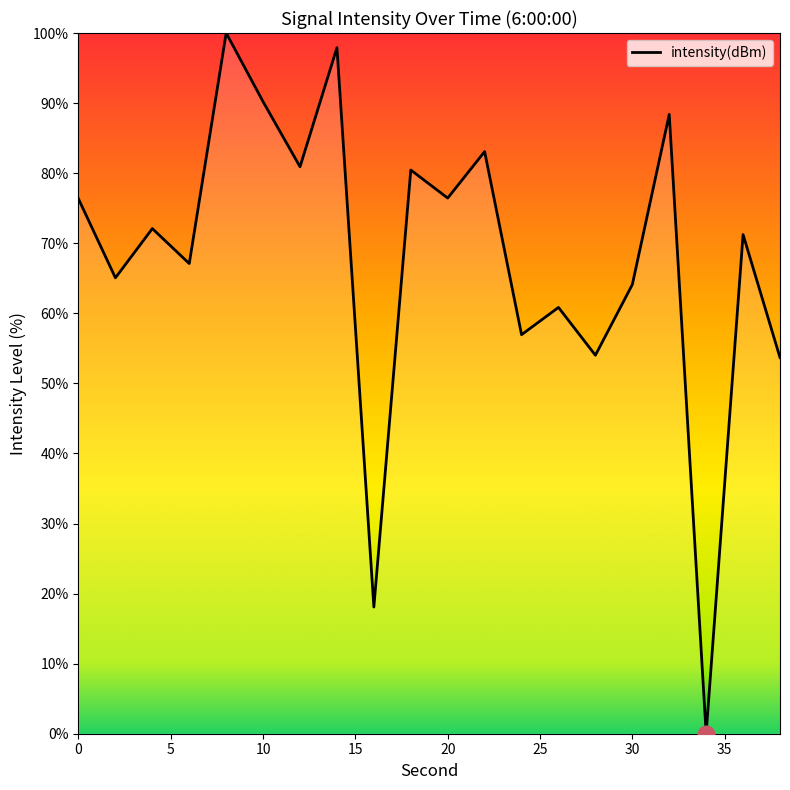

What is the difference between the maximum and minimum values?

100.0